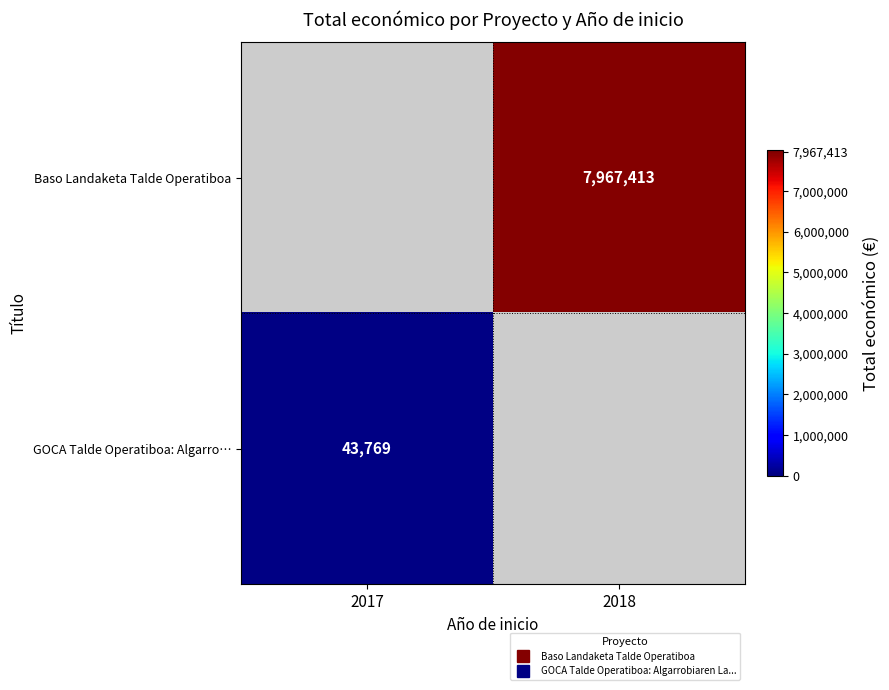

What is the maximum value shown in the chart?

7967413.0